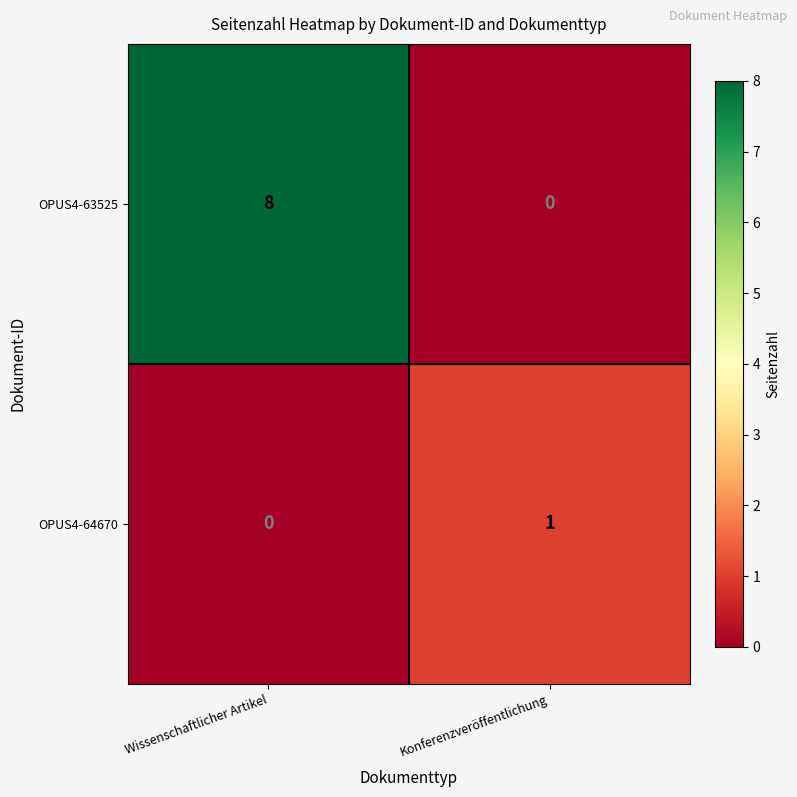

Rank the series by their maximum value, from highest to lowest.

OPUS4-63525, OPUS4-64670